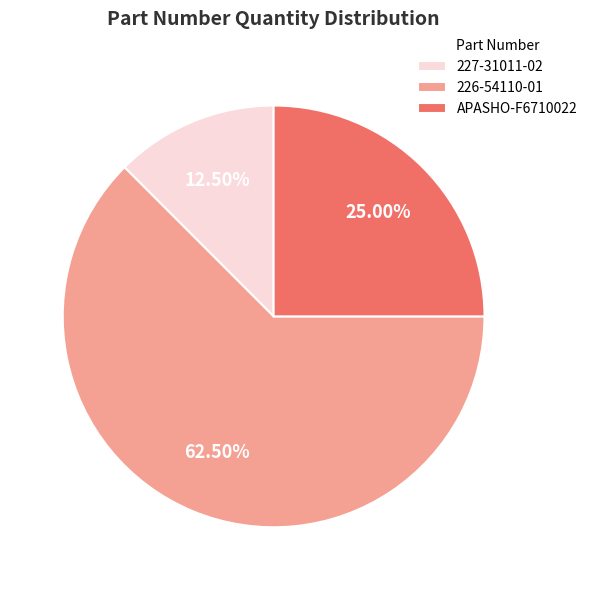

What is the largest slice in the pie chart?

226-54110-01